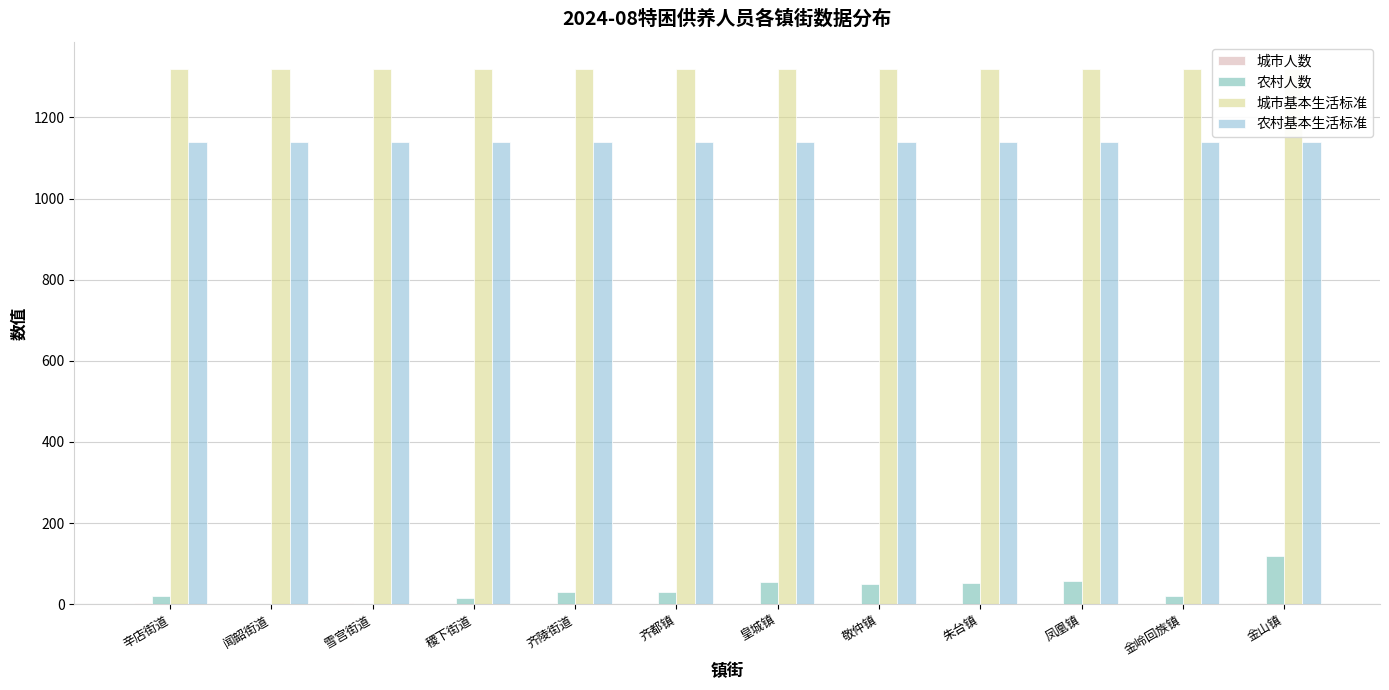

Reading left to right, transcribe all the data shown in this chart.

城市人数: 4	0	4	0	0	0	0	0	0	0	0	3
农村人数: 20	0	0	16	30	30	55	50	52	56	20	118
城市基本生活标准: 1320	1320	1320	1320	1320	1320	1320	1320	1320	1320	1320	1320
农村基本生活标准: 1140	1140	1140	1140	1140	1140	1140	1140	1140	1140	1140	1140